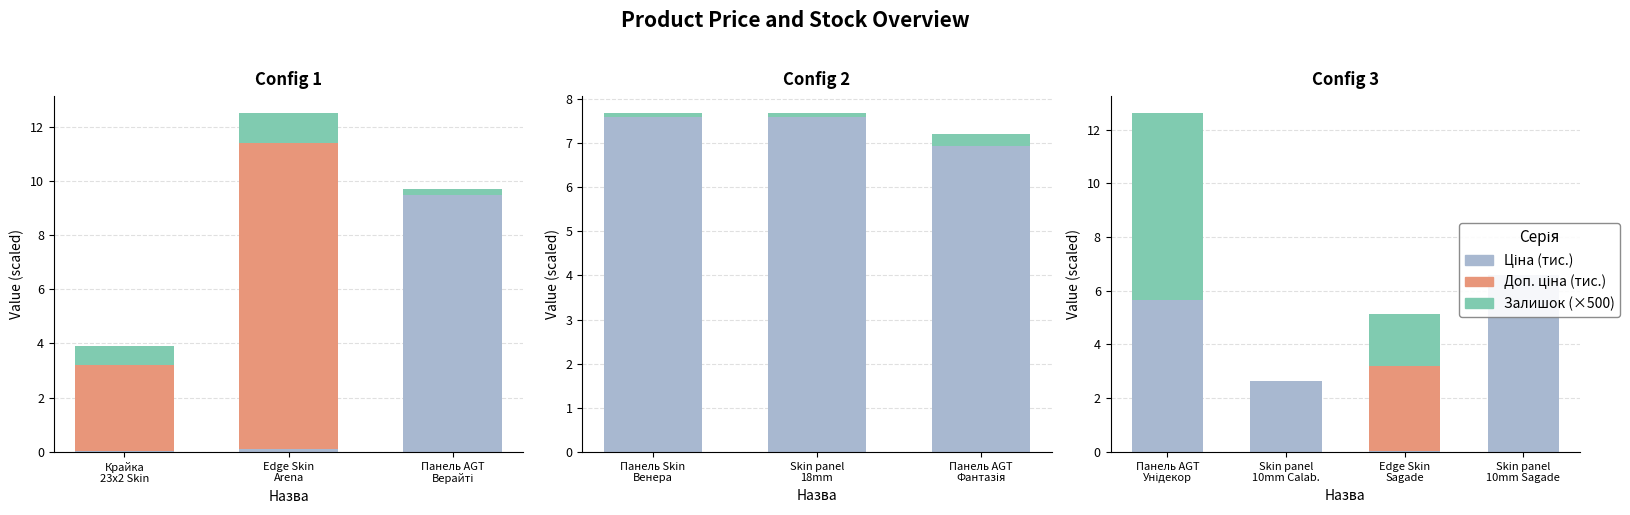

What is the maximum value for Залишок (×500)?

6.9